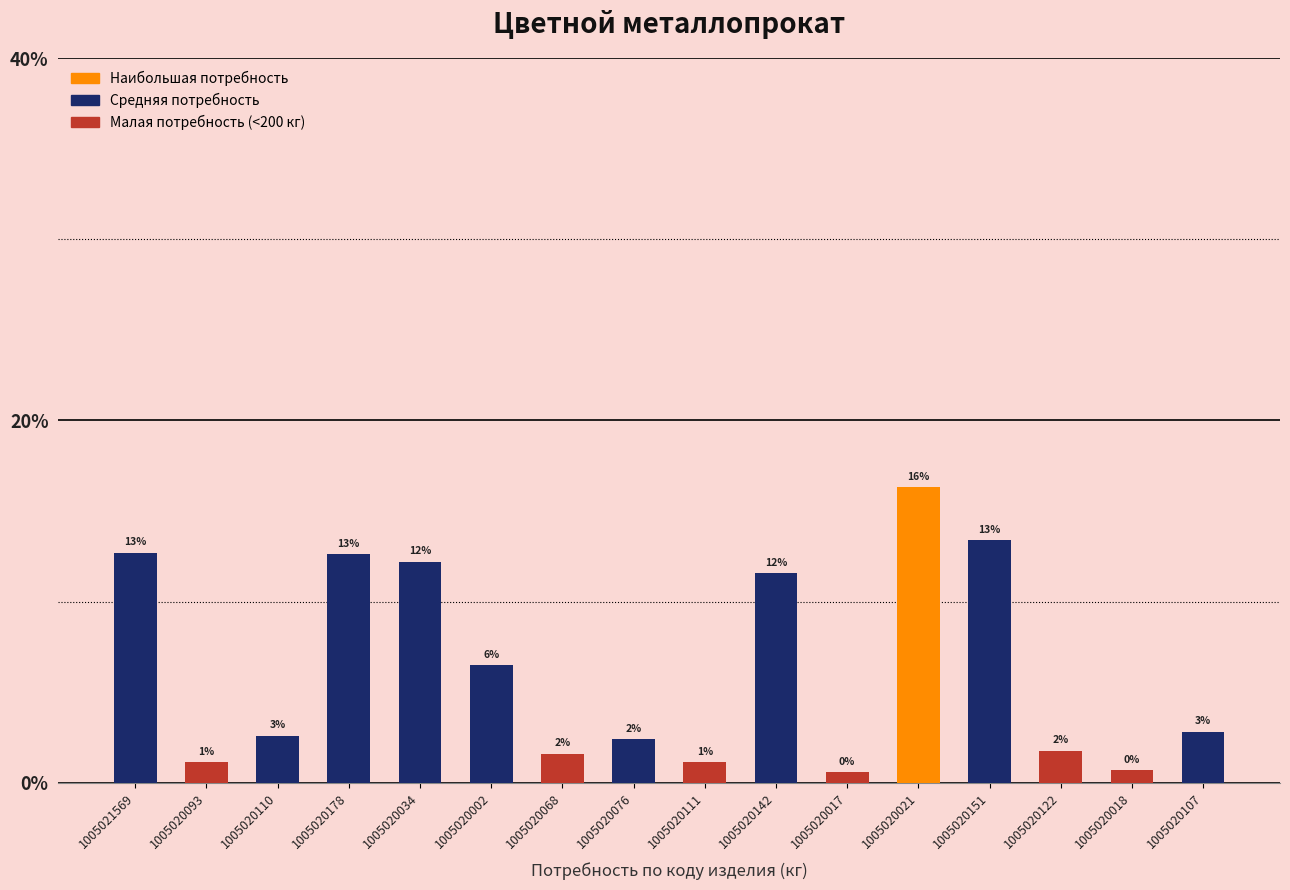

Are the bars horizontal?

No